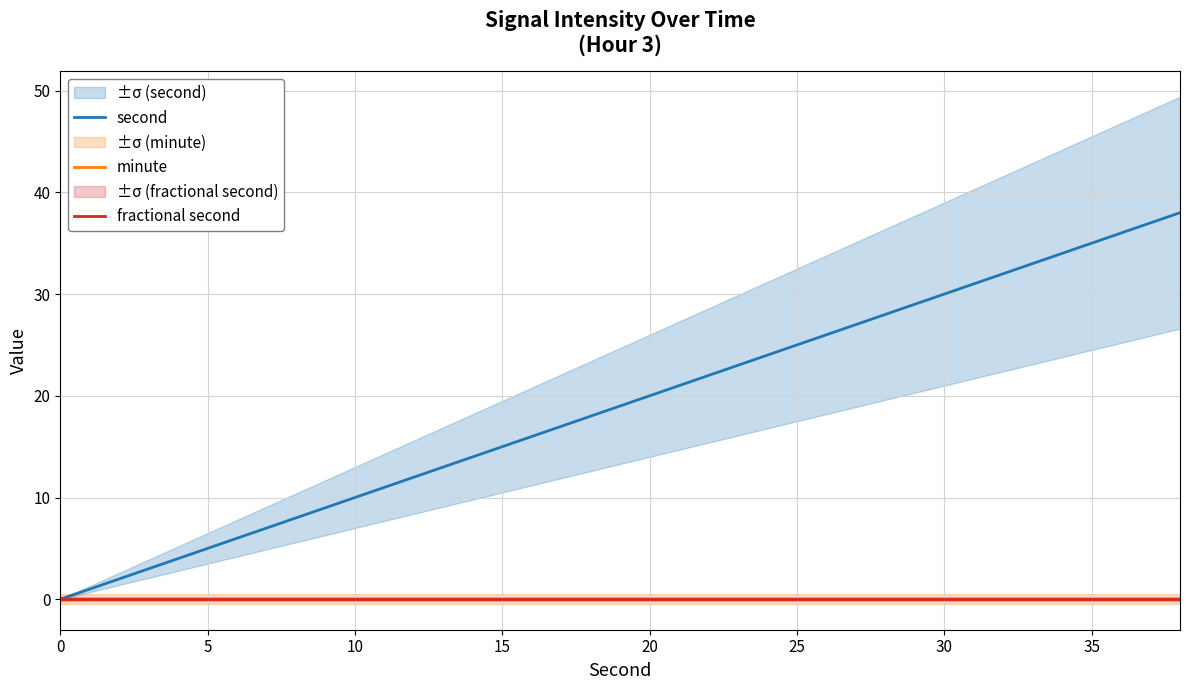

Rank the series by their maximum value, from highest to lowest.

second, minute, fractional second